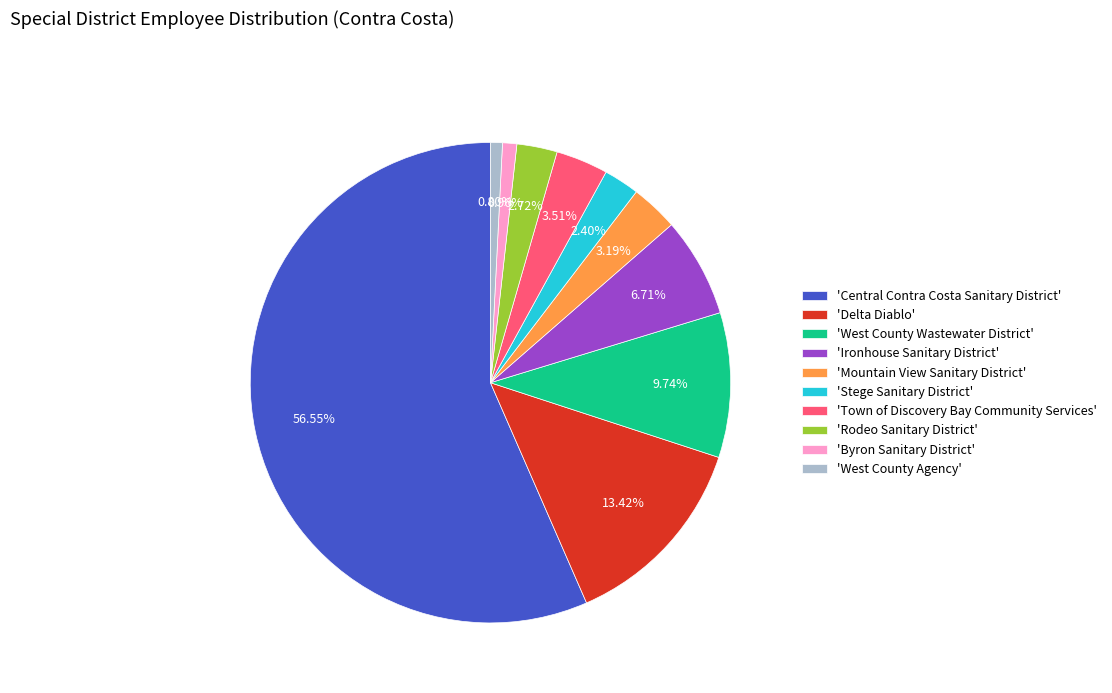

Which has a higher value, 'Stege Sanitary District' or 'Central Contra Costa Sanitary District'?

'Central Contra Costa Sanitary District'